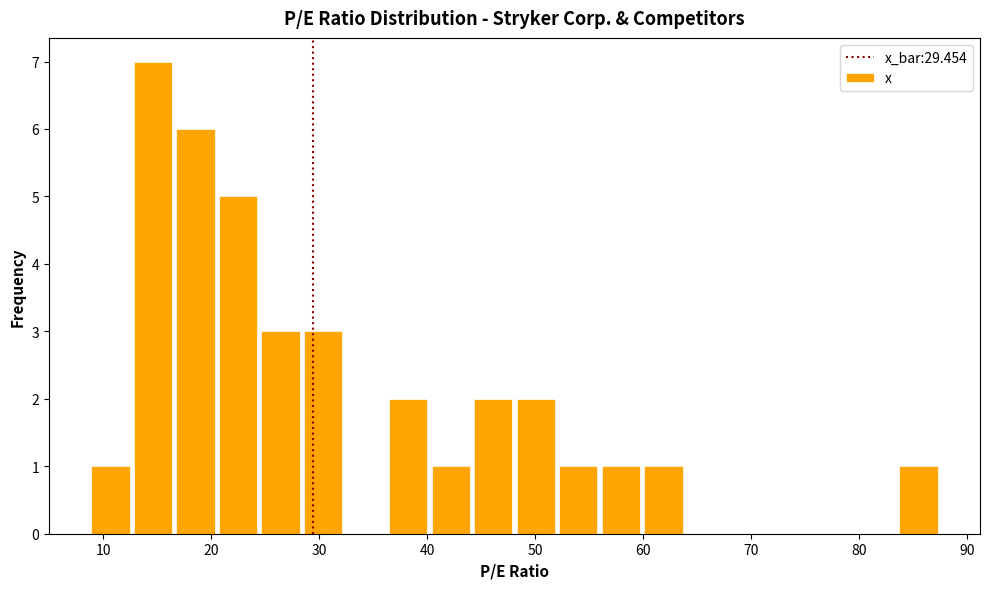

Read against the x-axis, roughly where is the centre of the tallest bar?

15